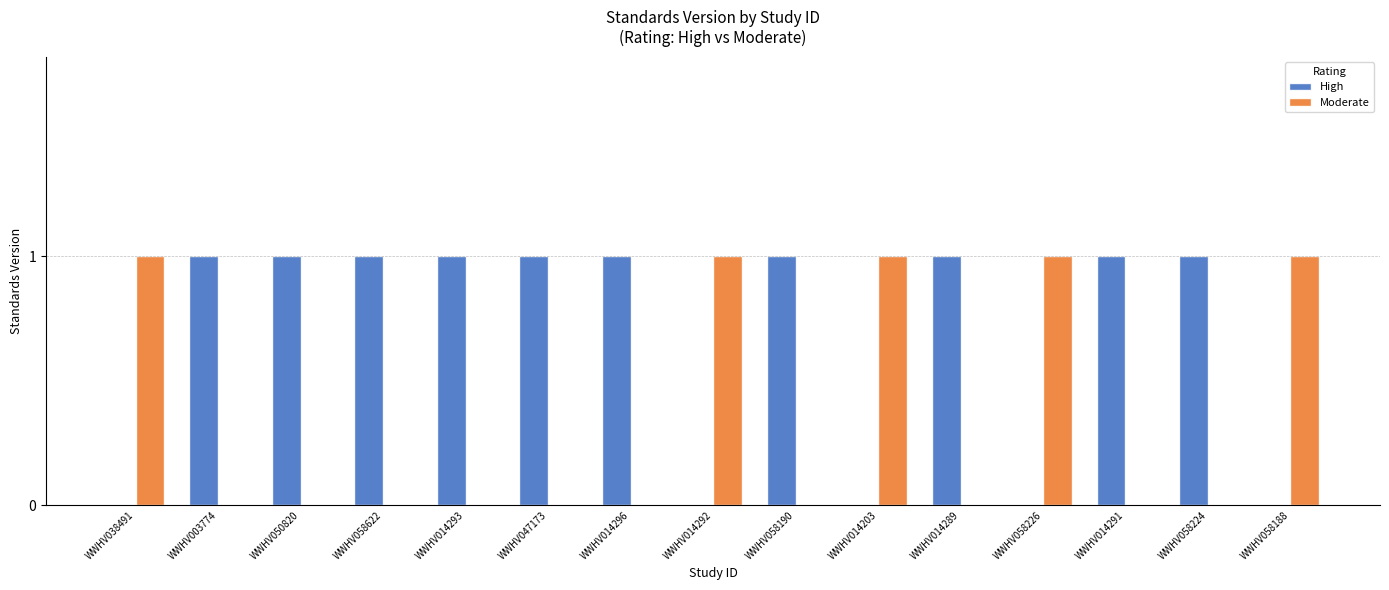

True or false: Moderate has a value of 1 at WWHV014203.

True